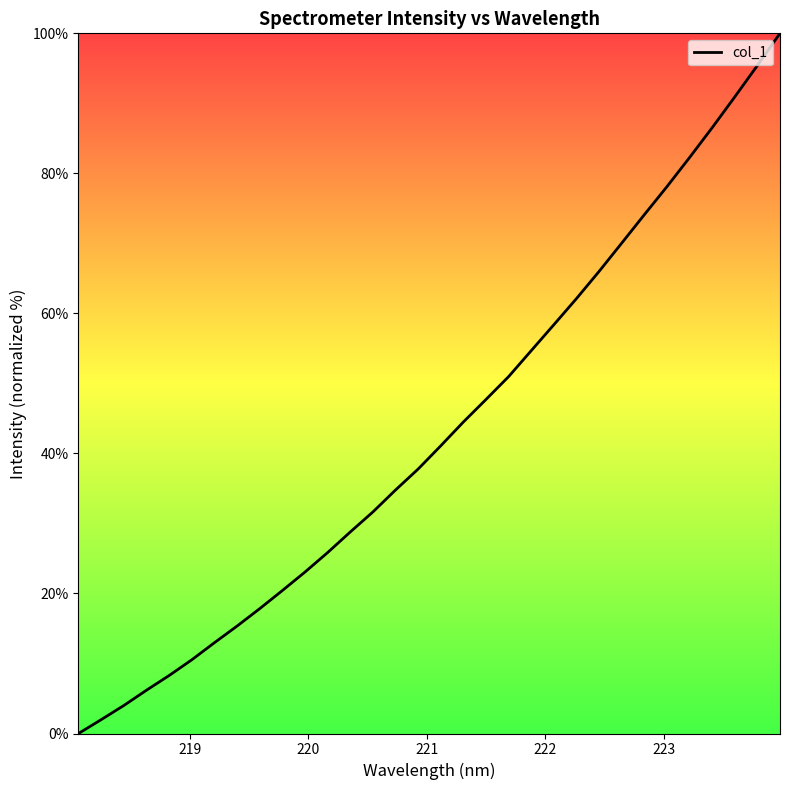

What is the maximum value shown in the chart?

100.0